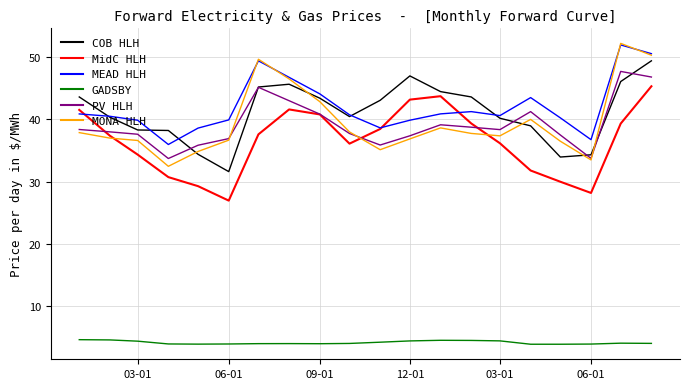

True or false: COB HLH and GADSBY intersect in this chart.

False